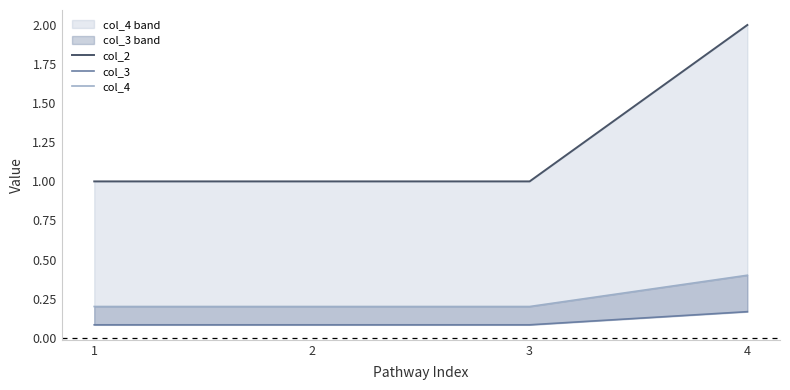

Which category has the highest value in the col_2 series?

4